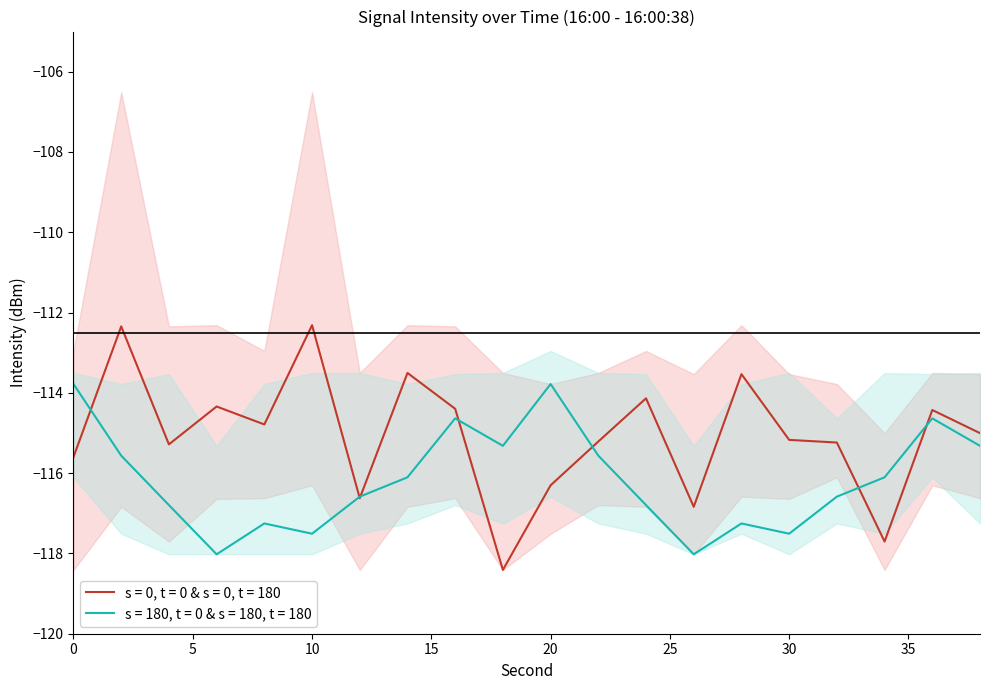

Is it true that minute_lower equals -117.5 at 24?

True